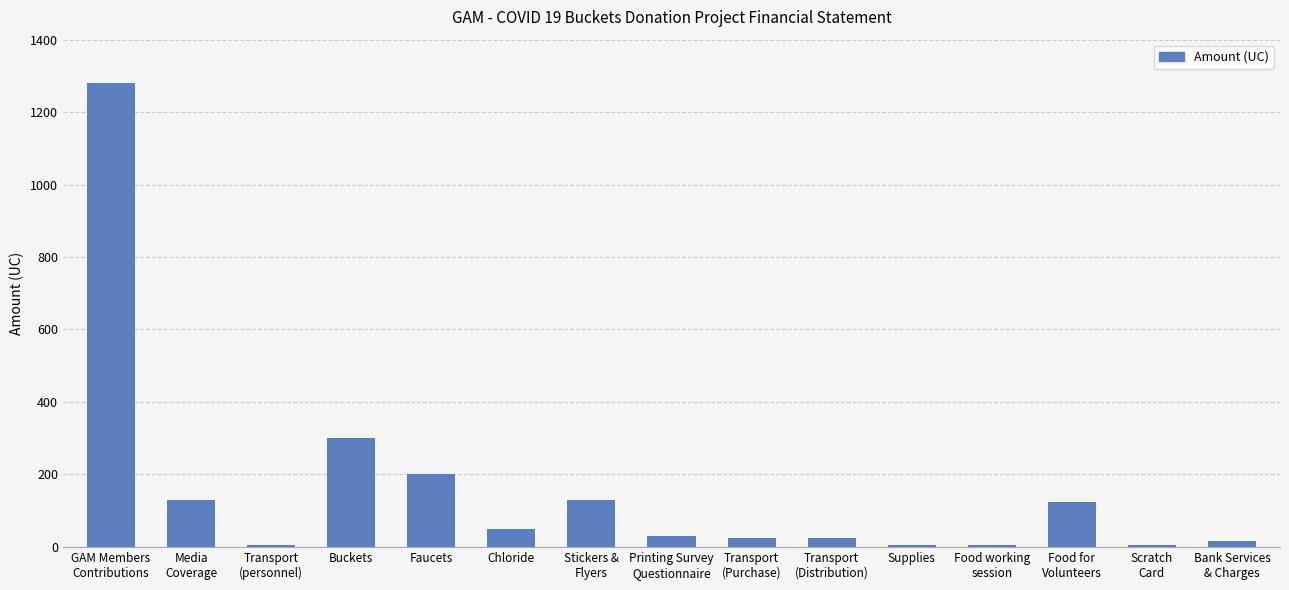

What is the difference between the second highest and minimum values?

295